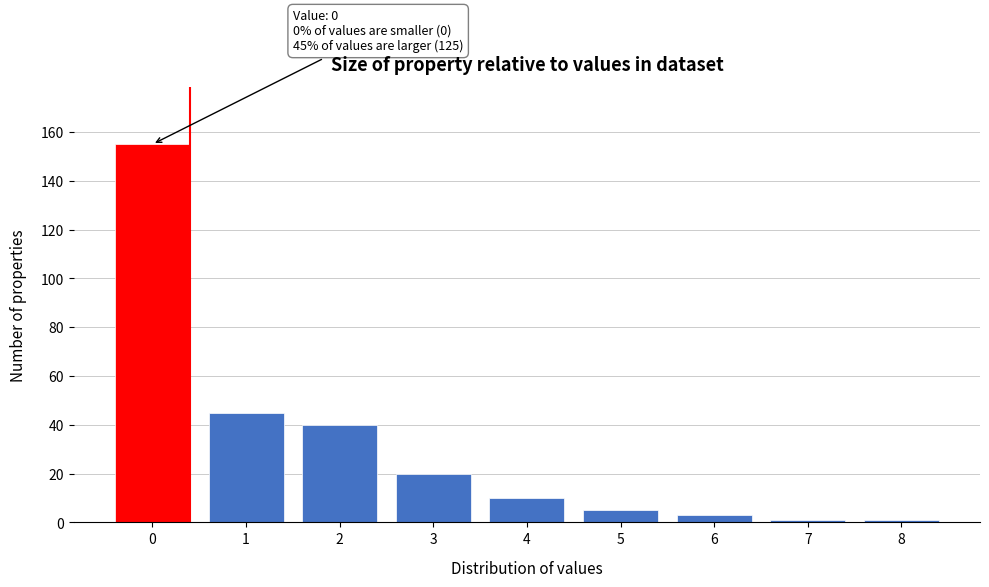

Reading left to right, what are all the values shown in this chart?

0=155	1=45	2=40	3=20	4=10	5=5	6=3	7=1	8=1